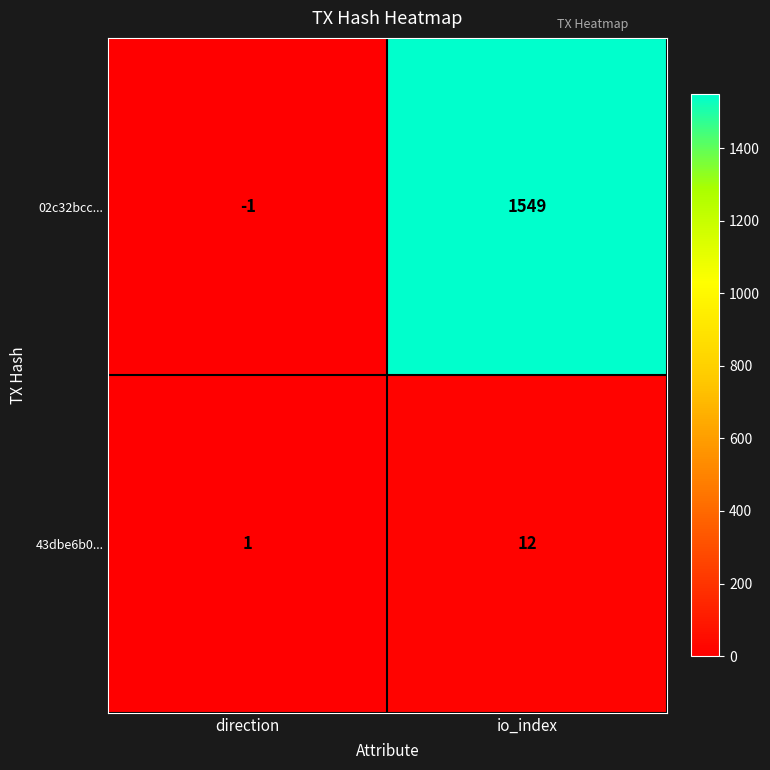

List the series in order of their overall mean, lowest first.

43dbe6b0..., 02c32bcc...